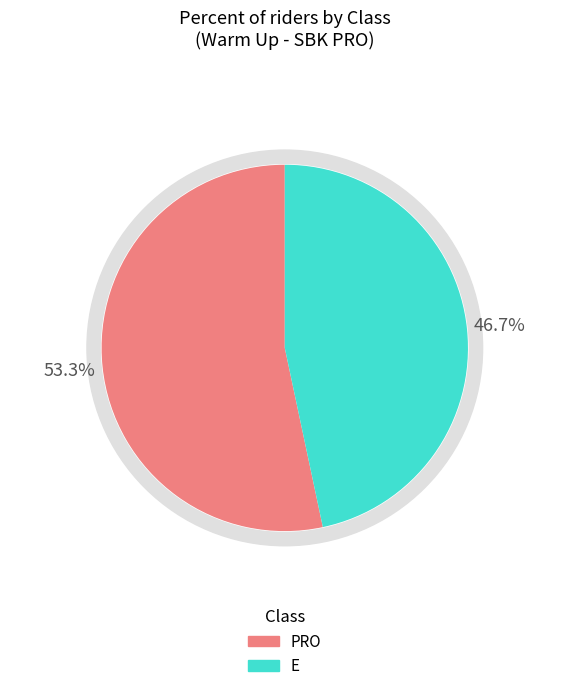

What is the majority slice?

PRO